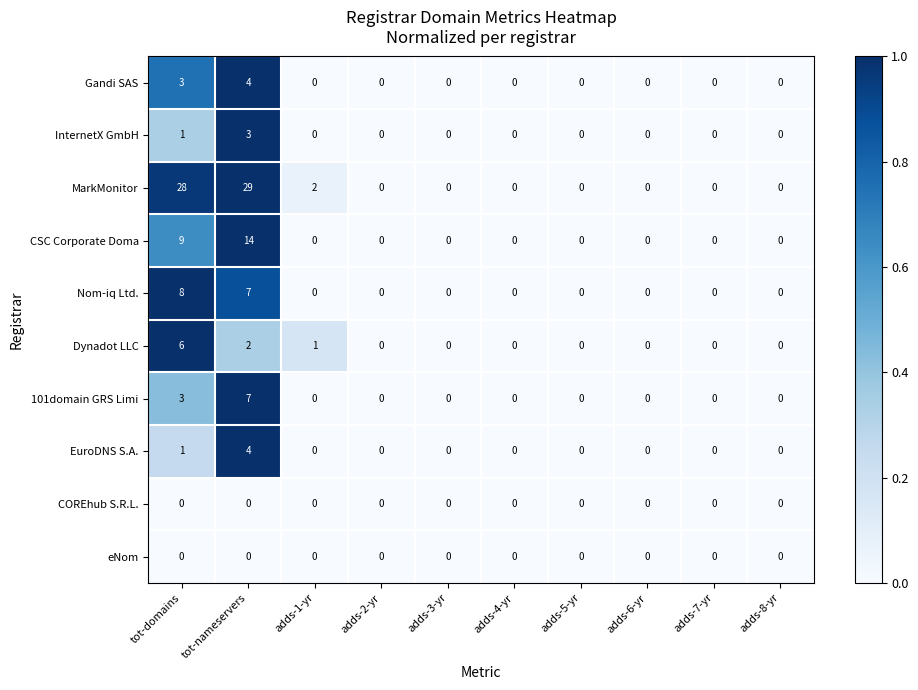

What is the average value of the MarkMonitor series?

6